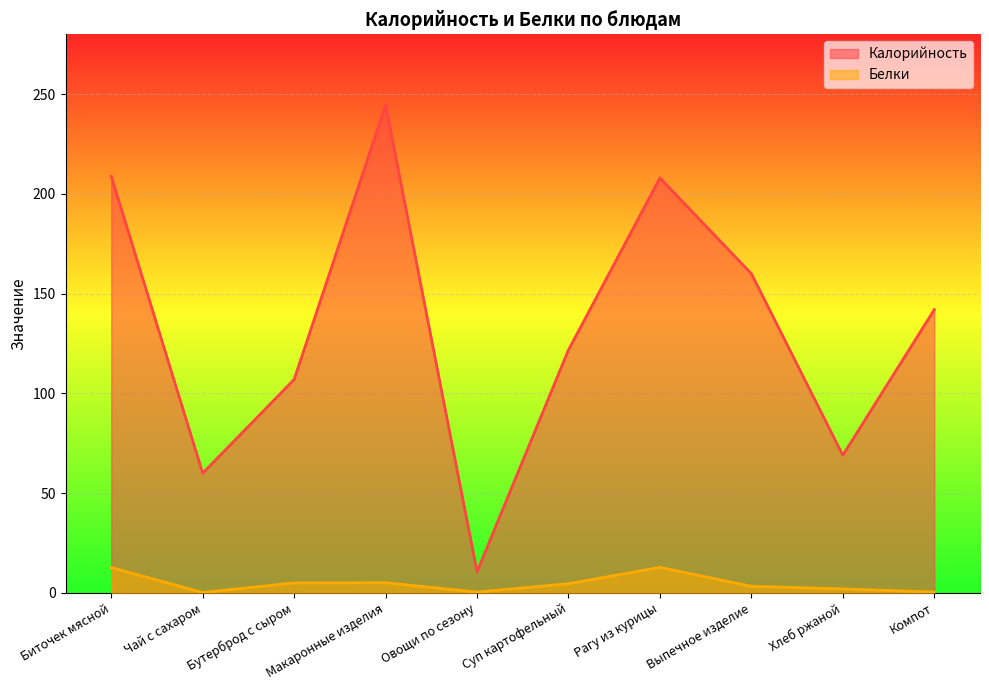

What is the difference between the second highest and second lowest values in the Белки series?

12.3